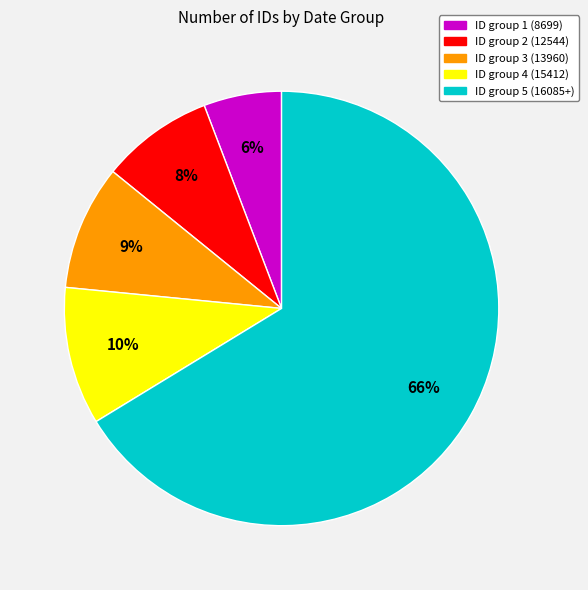

To the nearest percent, what is the average slice percentage?

20%